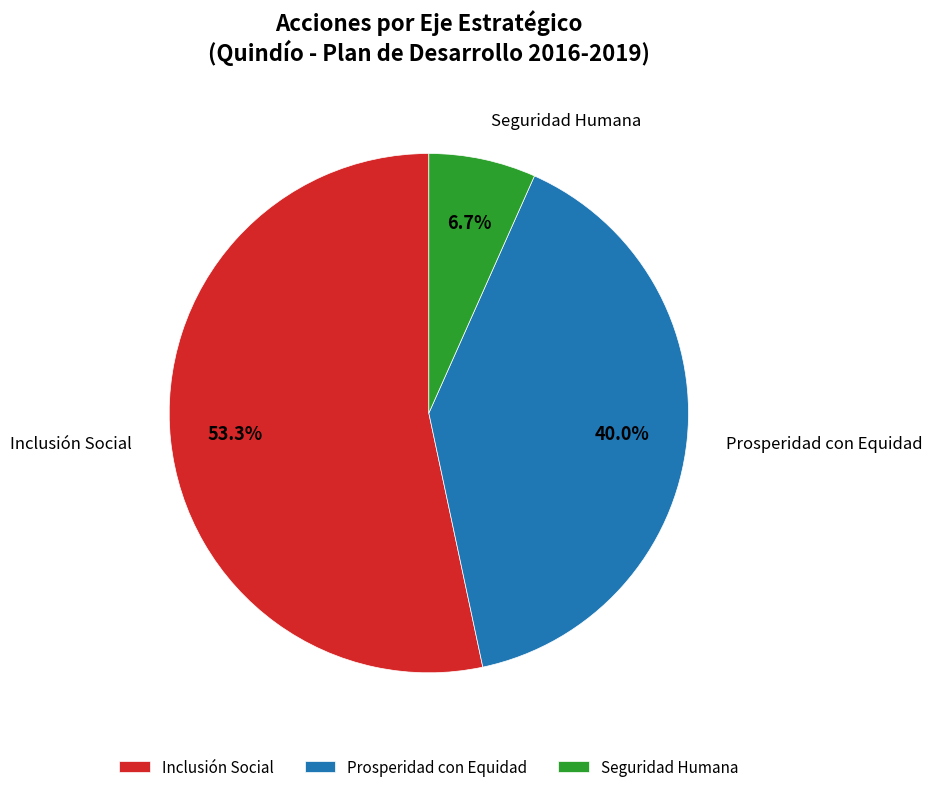

Which category accounts for the majority?

Inclusión Social